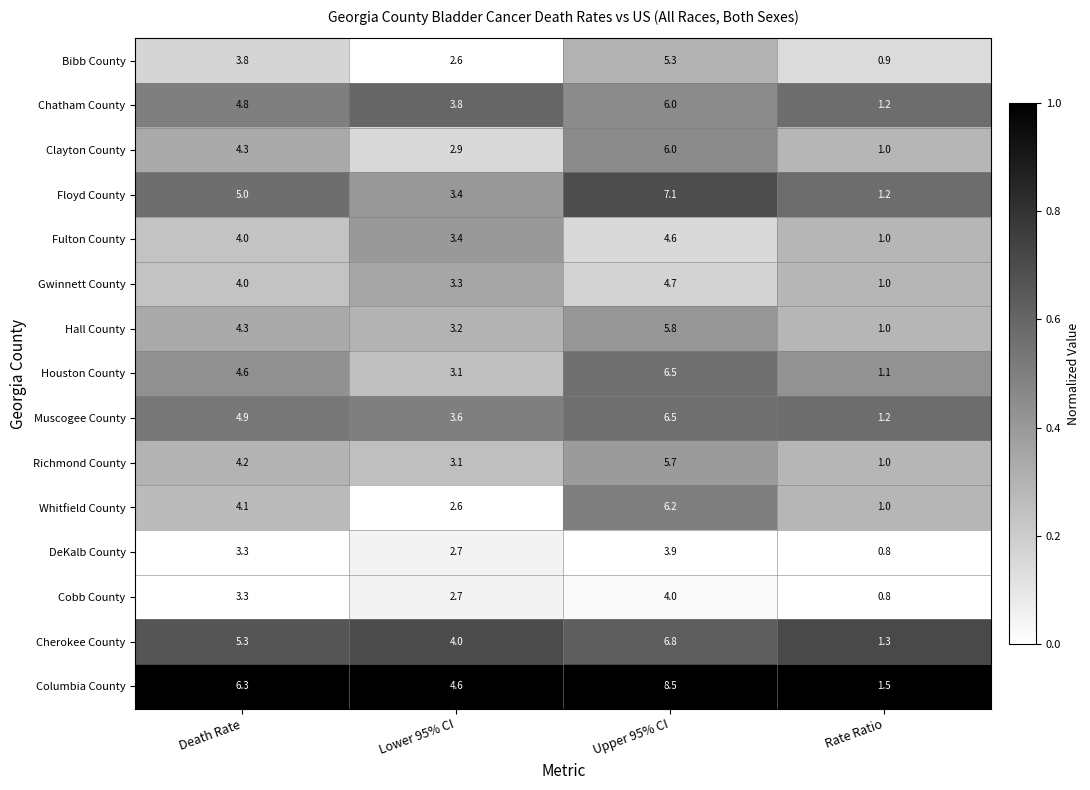

Rank the categories by Chatham County value from lowest to highest.

Rate Ratio, Lower 95% CI, Death Rate, Upper 95% CI